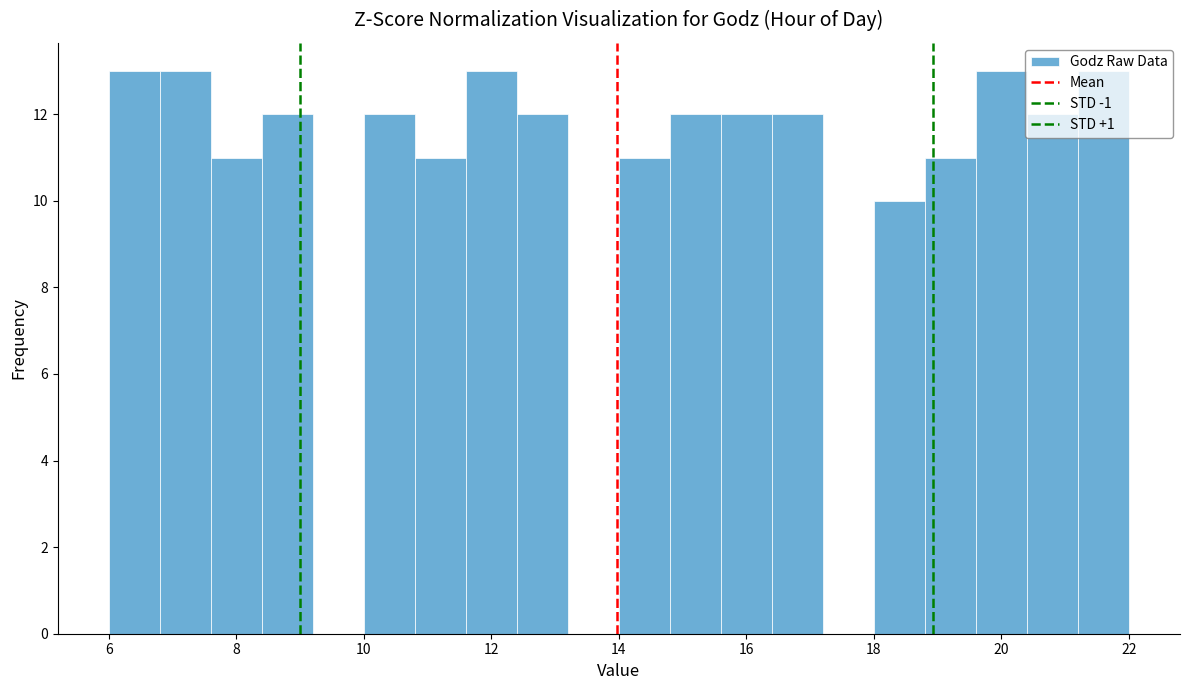

Reading left to right, transcribe this chart: for each bar, give the range it covers on the x-axis and its height. The values are not printed on the chart, so give them approximately, as read against the axis.

6.0 to 6.8: 13
6.8 to 7.6: 13
7.6 to 8.4: 11
8.4 to 9.2: 12
9.2 to 10.0: 0
10.0 to 10.8: 12
10.8 to 11.6: 11
11.6 to 12.4: 13
12.4 to 13.2: 12
13.2 to 14.0: 0
14.0 to 14.8: 11
14.8 to 15.6: 12
15.6 to 16.4: 12
16.4 to 17.2: 12
17.2 to 18.0: 0
18.0 to 18.8: 10
18.8 to 19.6: 11
19.6 to 20.4: 13
20.4 to 21.2: 12
21.2 to 22.0: 13